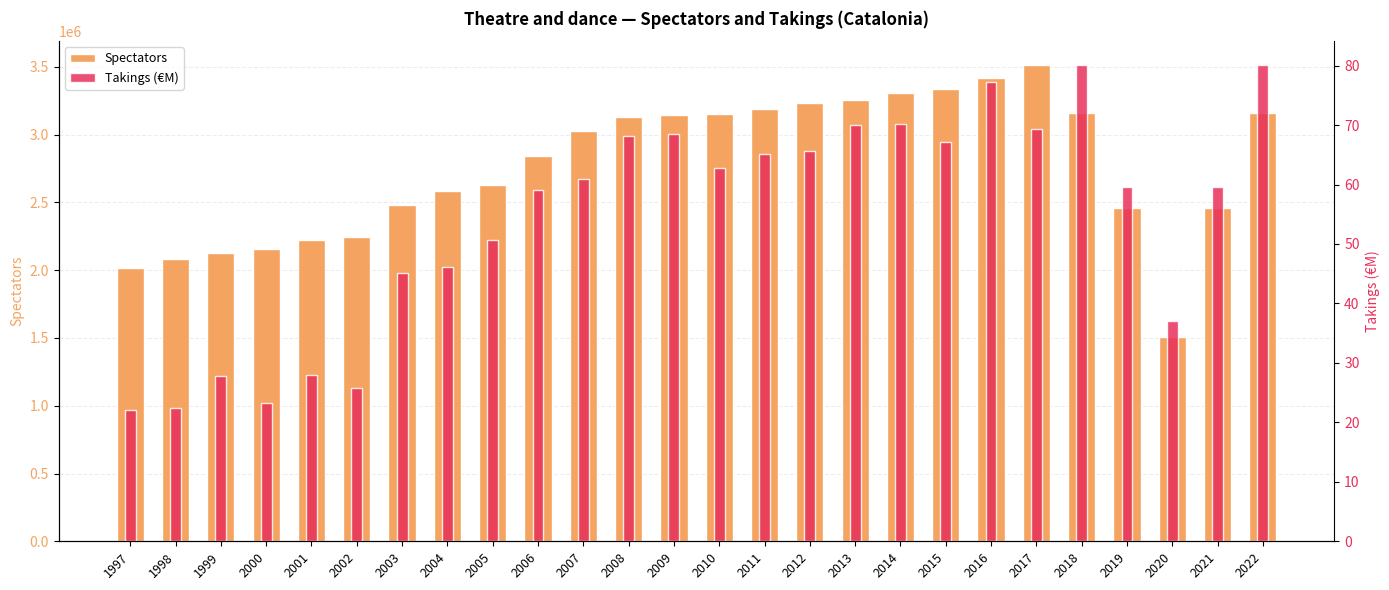

Is it true that Spectators equals 5479287.7 at 2012?

False